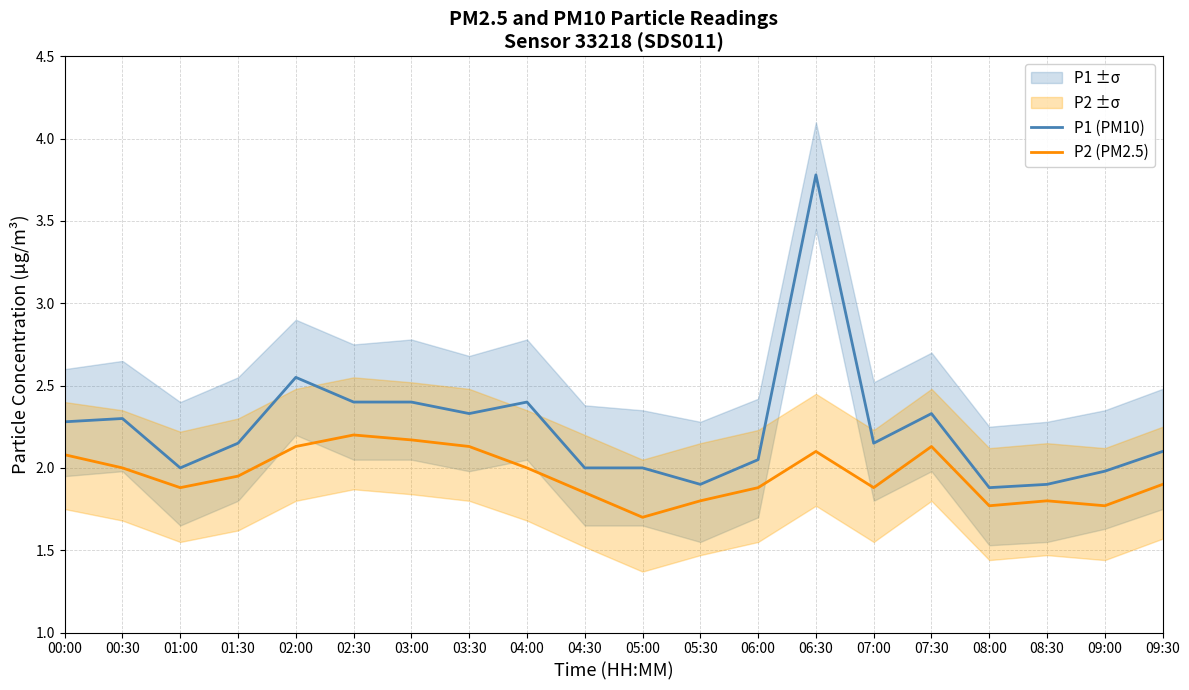

Is it true that P2 (PM2.5) equals 3.1 at 01:30?

False